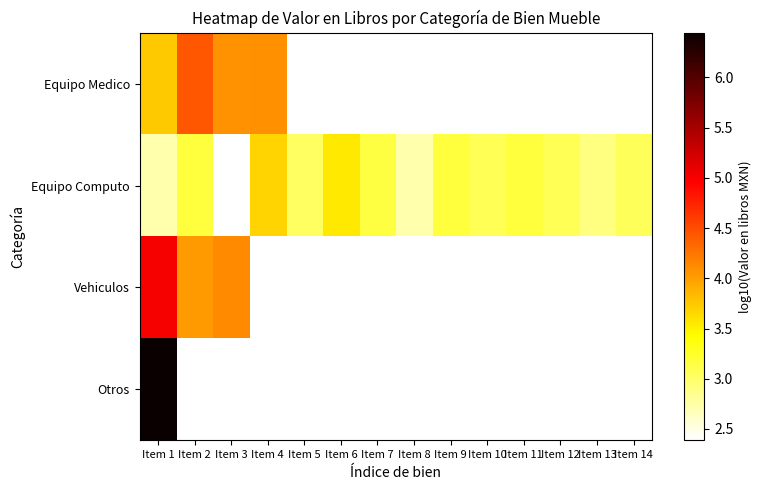

Rank the series by their maximum value, from highest to lowest.

Otros, Vehiculos, Equipo Medico, Equipo Computo